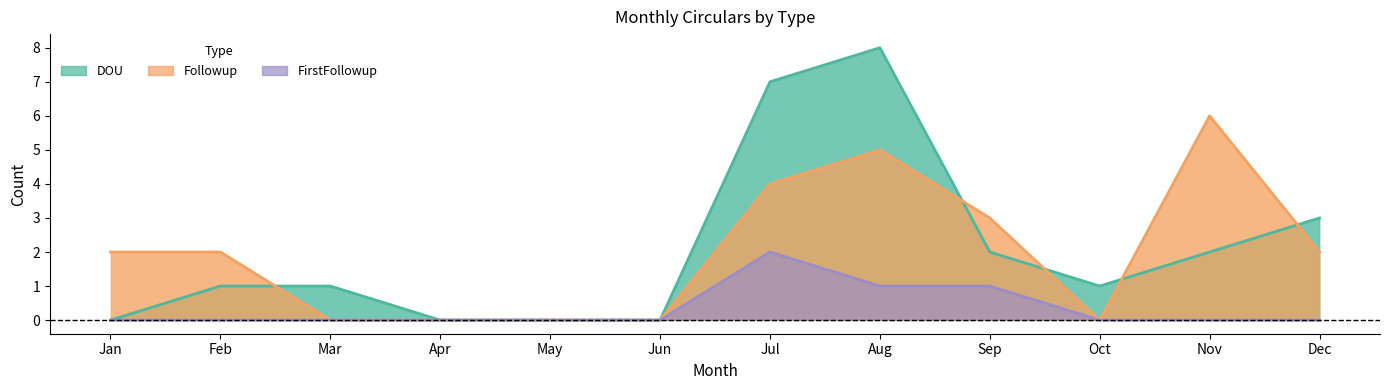

How many interior local peaks does the FirstFollowup series have?

1